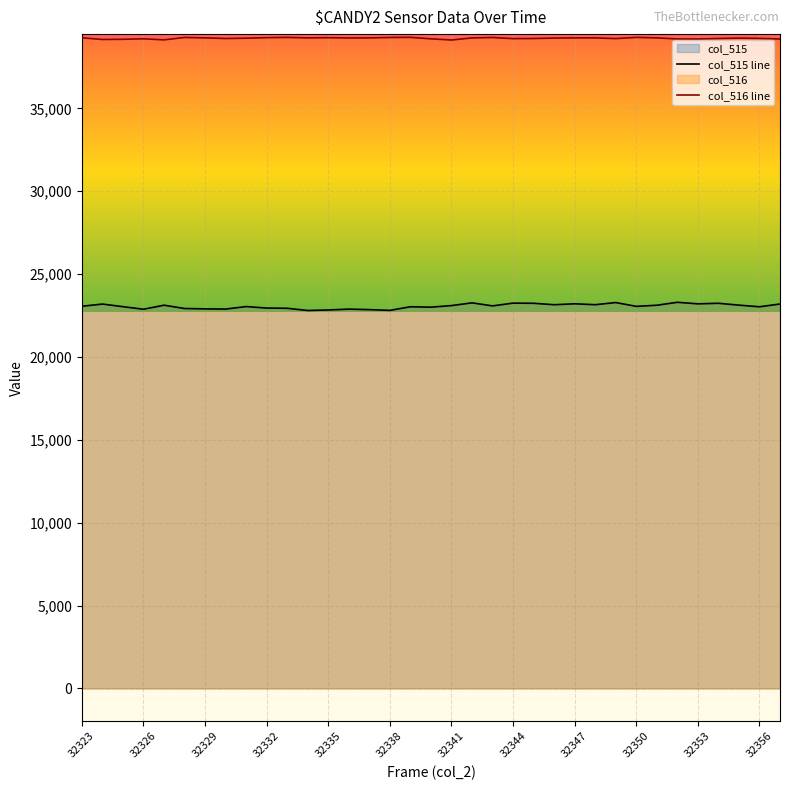

What is the maximum value shown in the chart?

39288